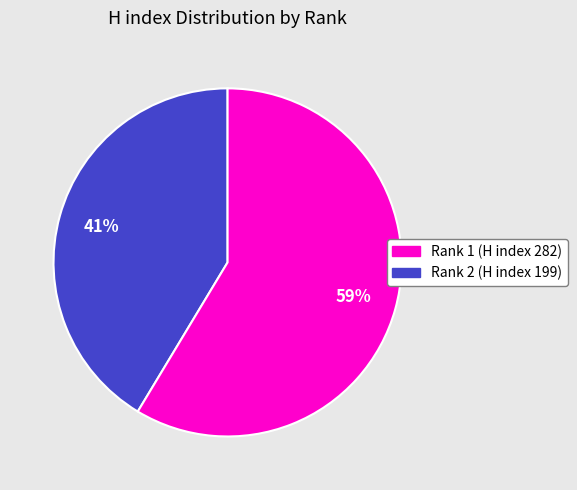

To the nearest percent, what is the average slice percentage?

50%